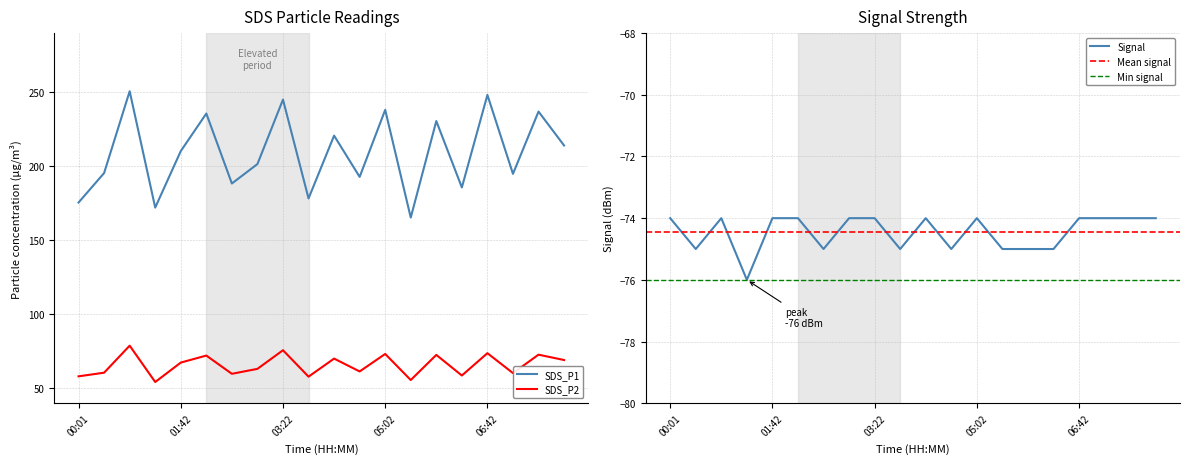

At which category is the sum across all series the highest?

00:51